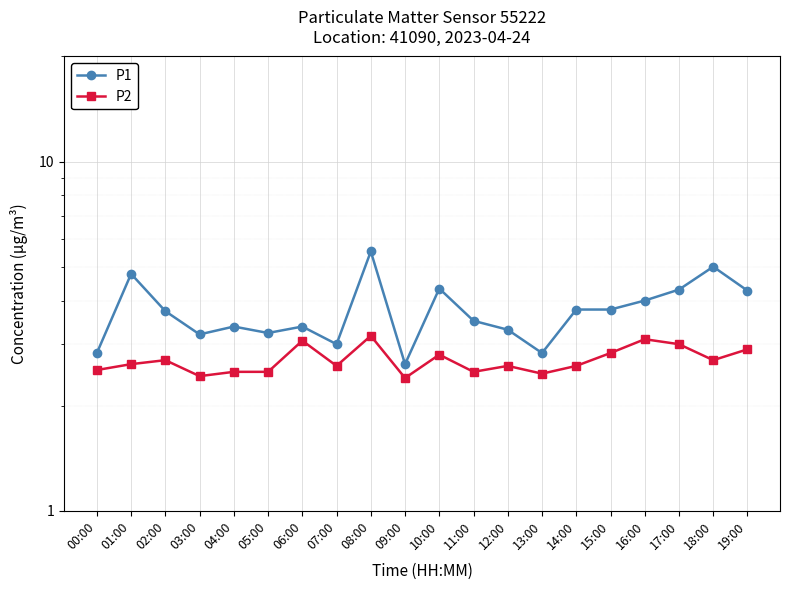

In P2, how many points are lower than both neighbors (excluding endpoints)?

6